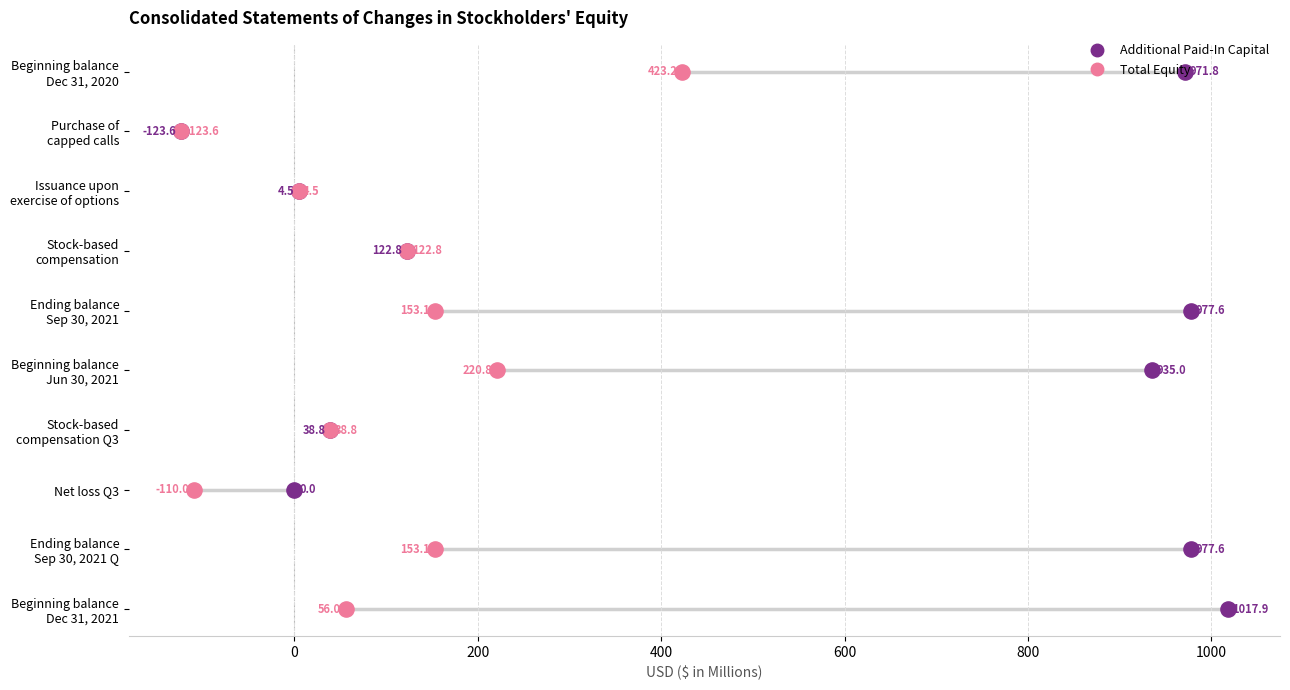

Is the value of Additional Paid-In Capital at 200 greater than the value of Total Equity at 0?

Yes